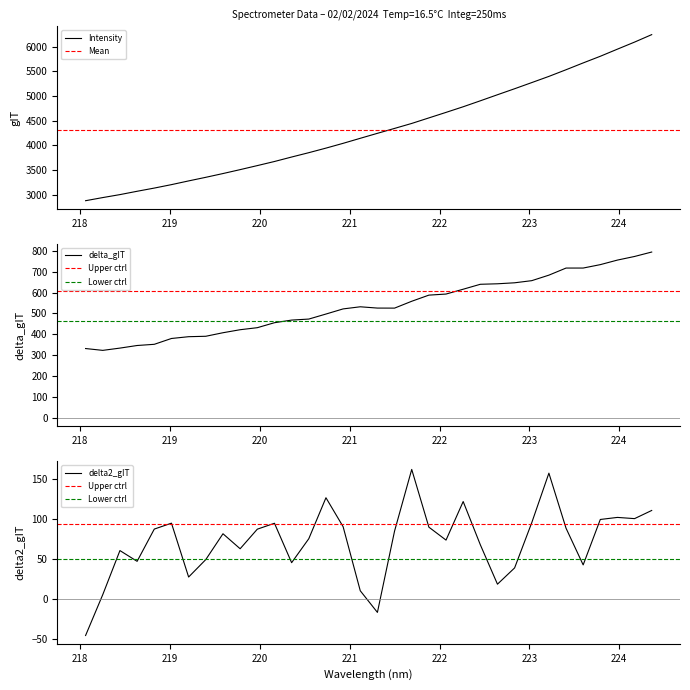

What is the sum of the values at 223.9802 and 222.263?

10734.6